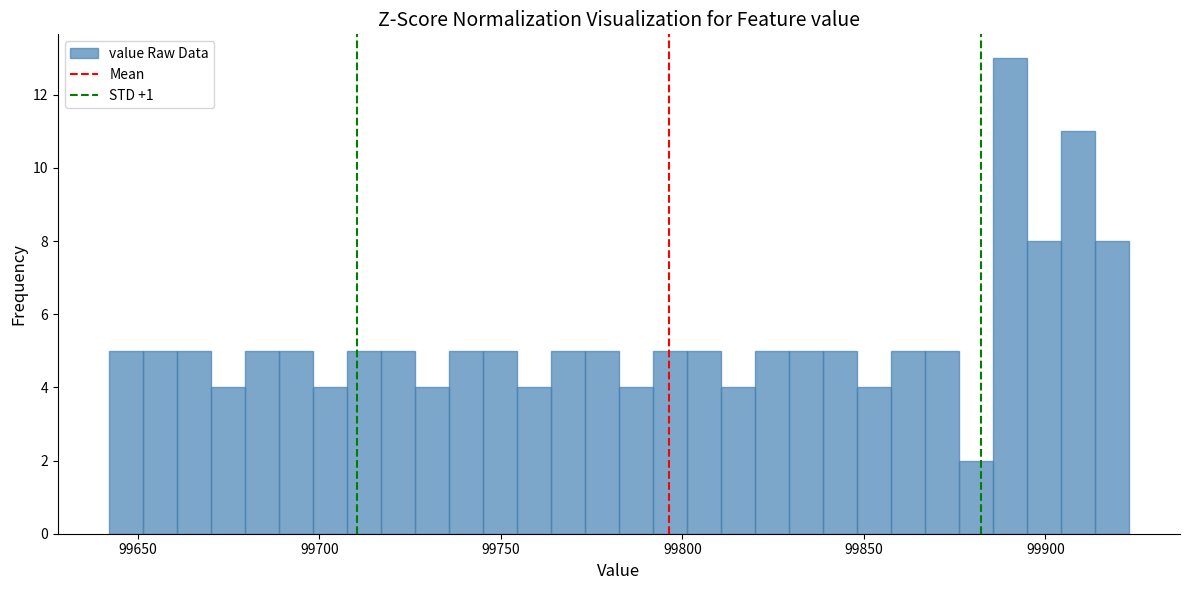

Around what value on the x-axis is the tallest bar? Give the approximate position of its centre, as read against the axis.

99890